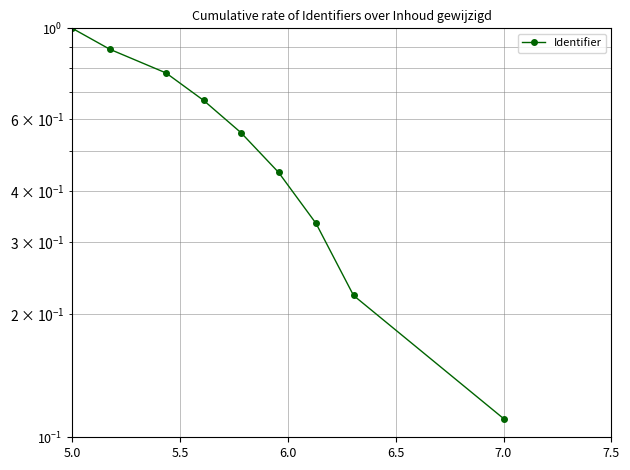

What position from the left is 6.5?

4